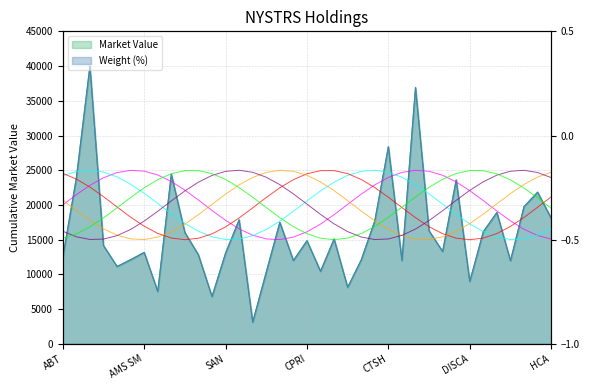

What is the maximum value for Market Value?

40000.0